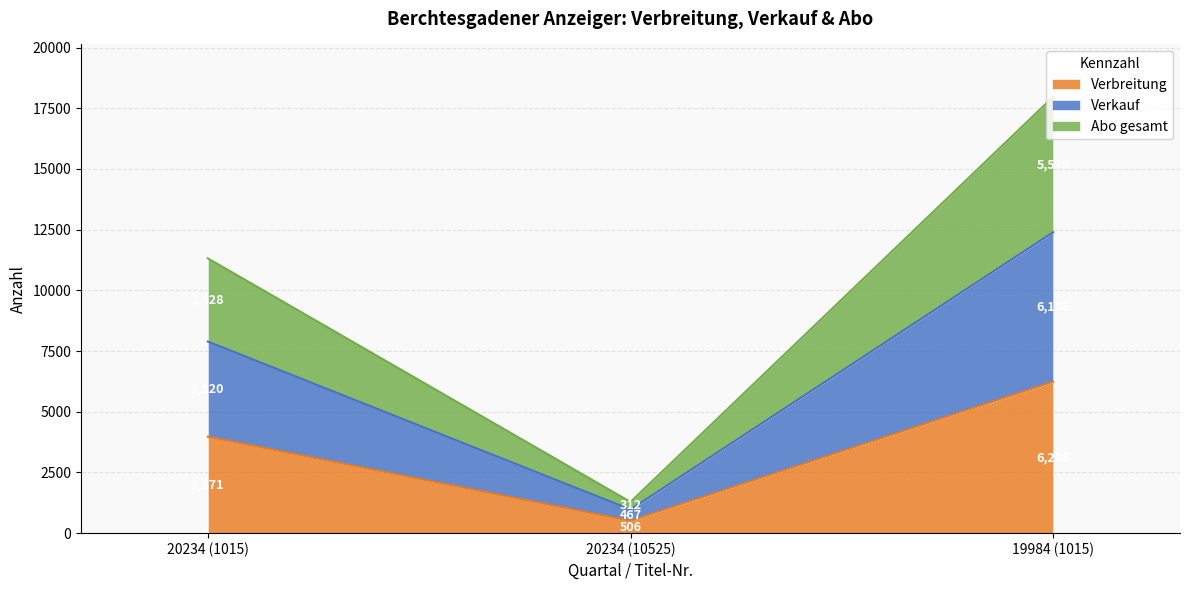

What is the total value across all series at 20234 (10525)?

1285